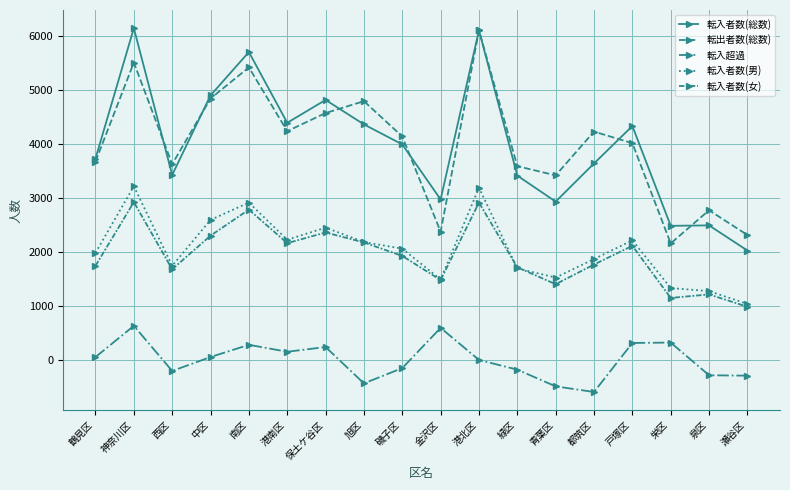

Count the number of categories in the chart.

18